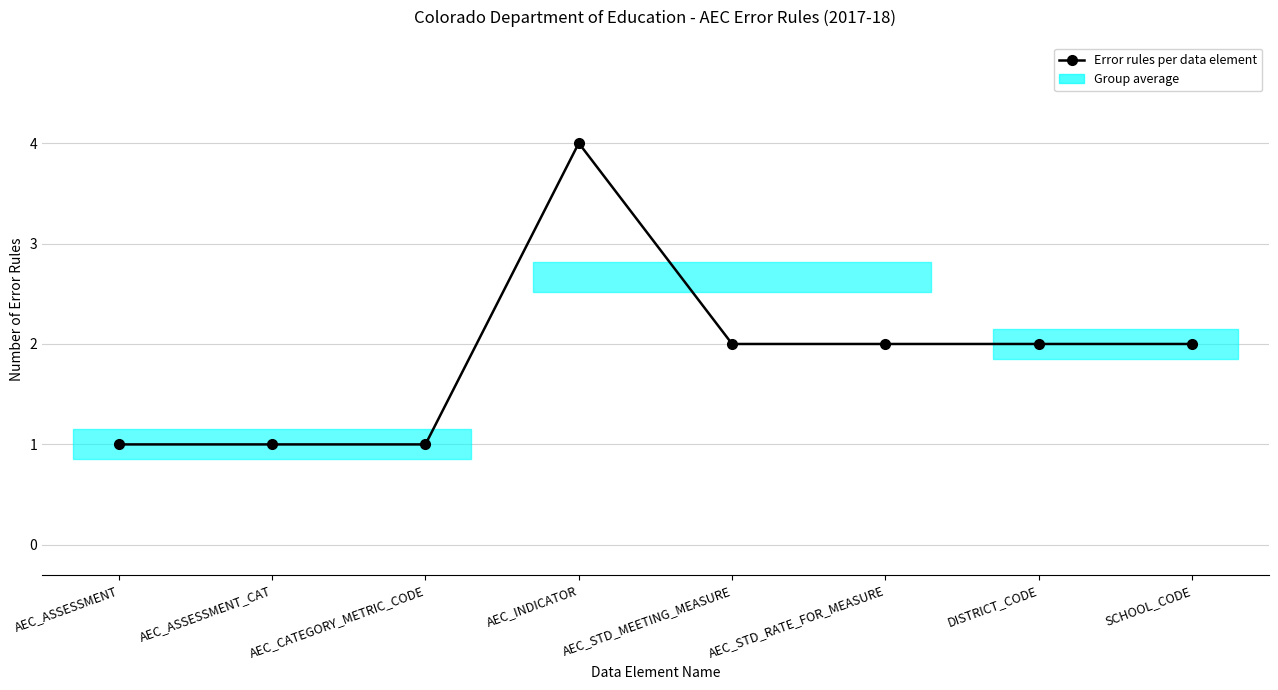

What is the difference between the values at AEC_INDICATOR and AEC_ASSESSMENT?

3